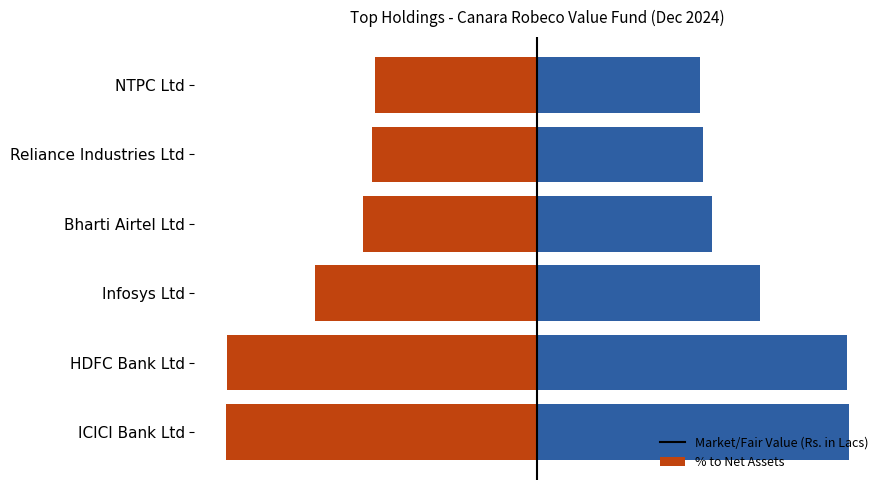

Does the chart contain stacked bars?

No